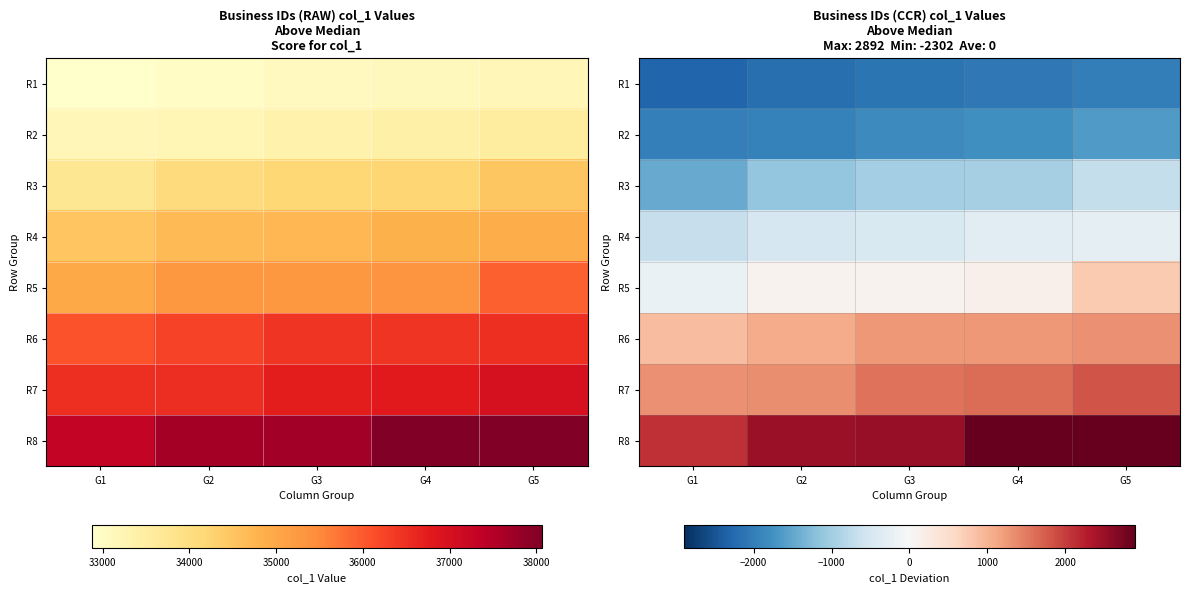

What is the lowest value of the R1 series?

-2301.8